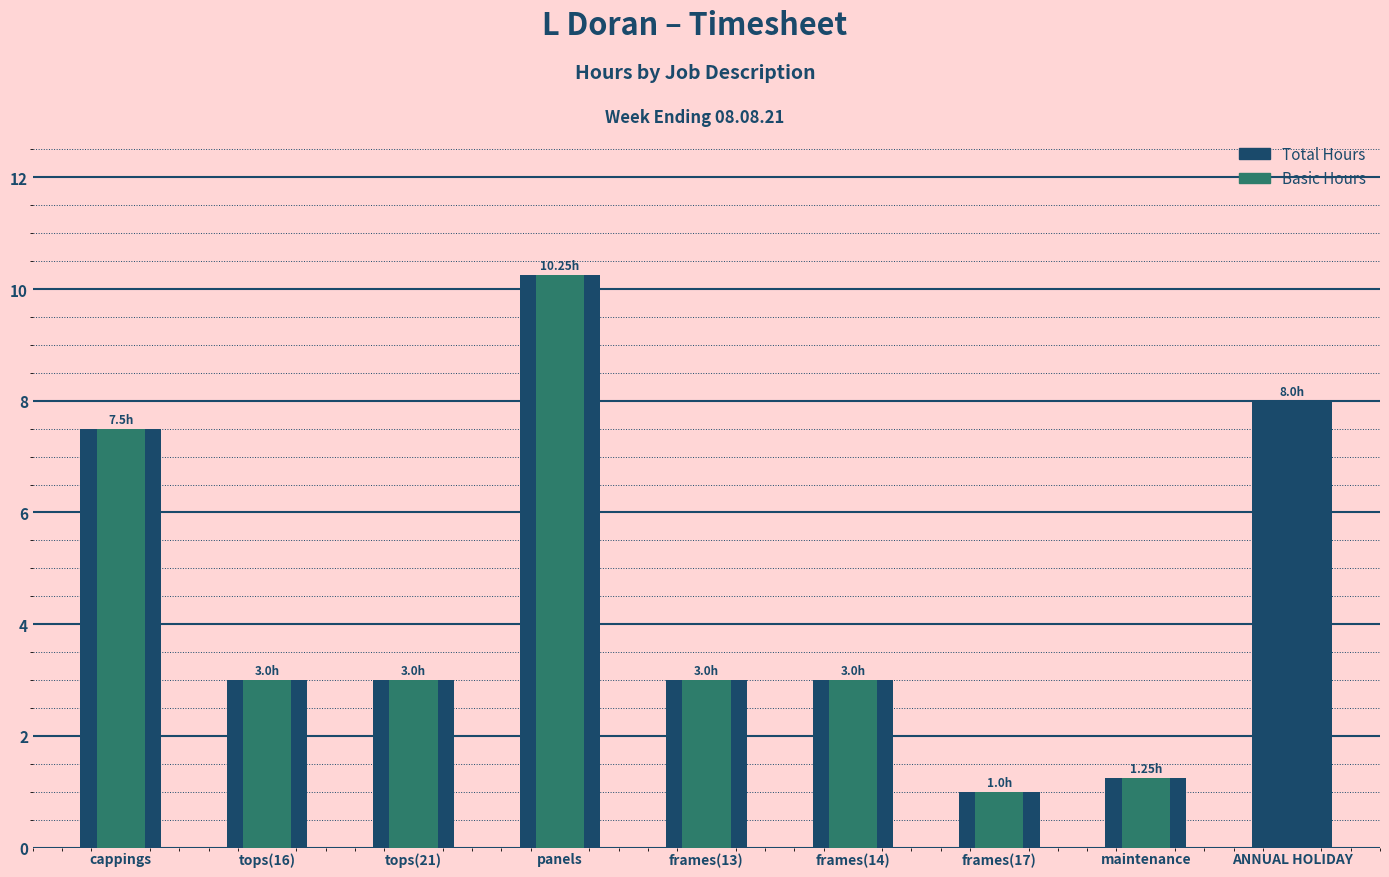

How many bars are there in each group?

2